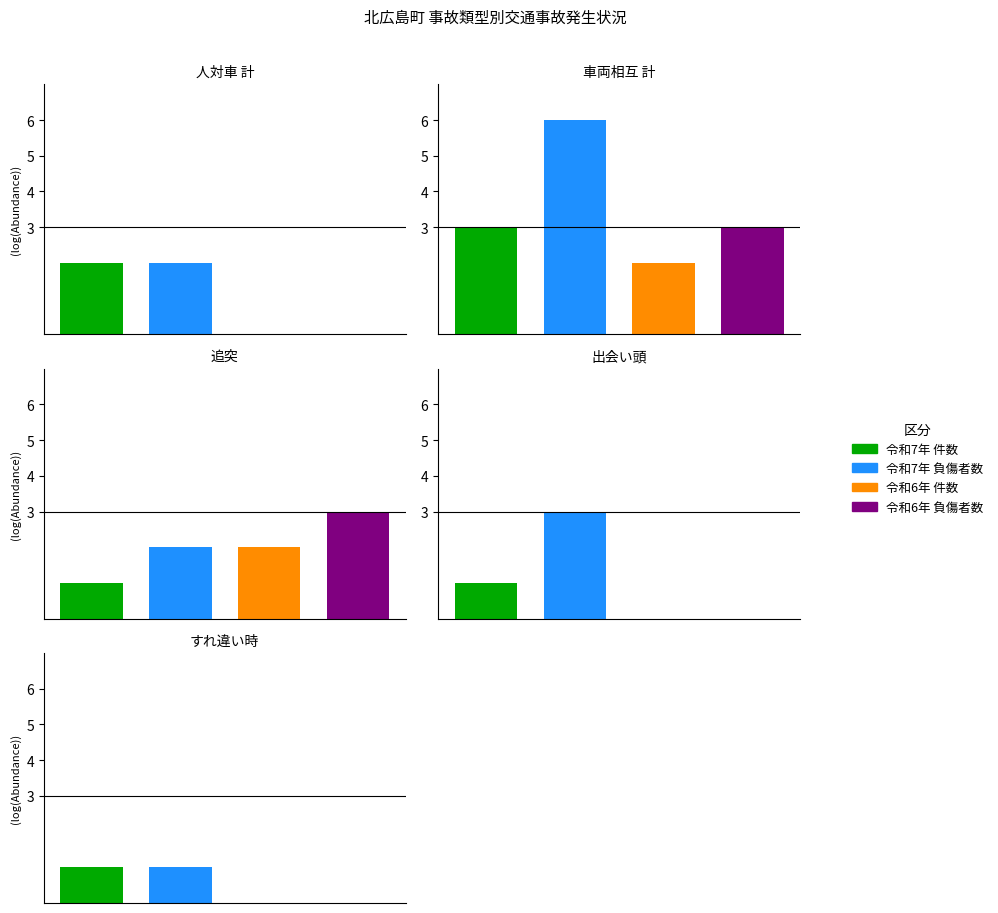

Are the bars grouped side by side (vs. stacked)?

Yes